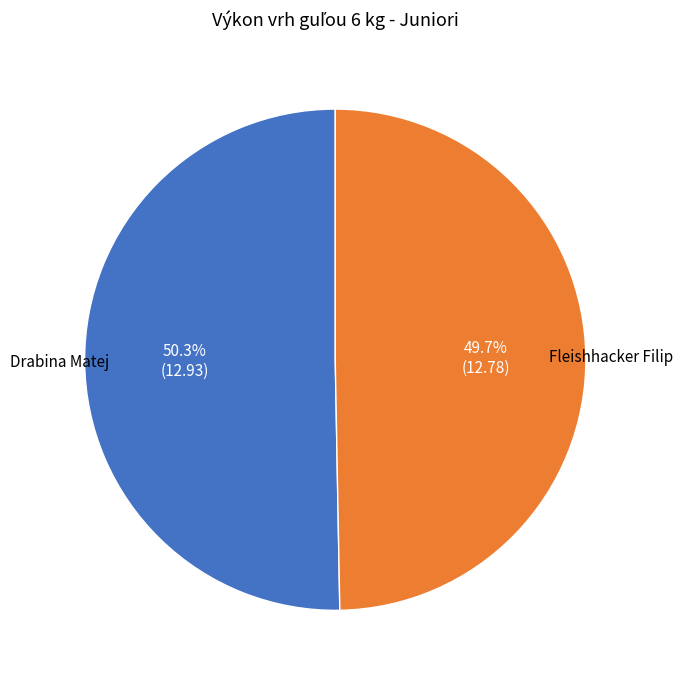

Count the number of slices in the pie.

2